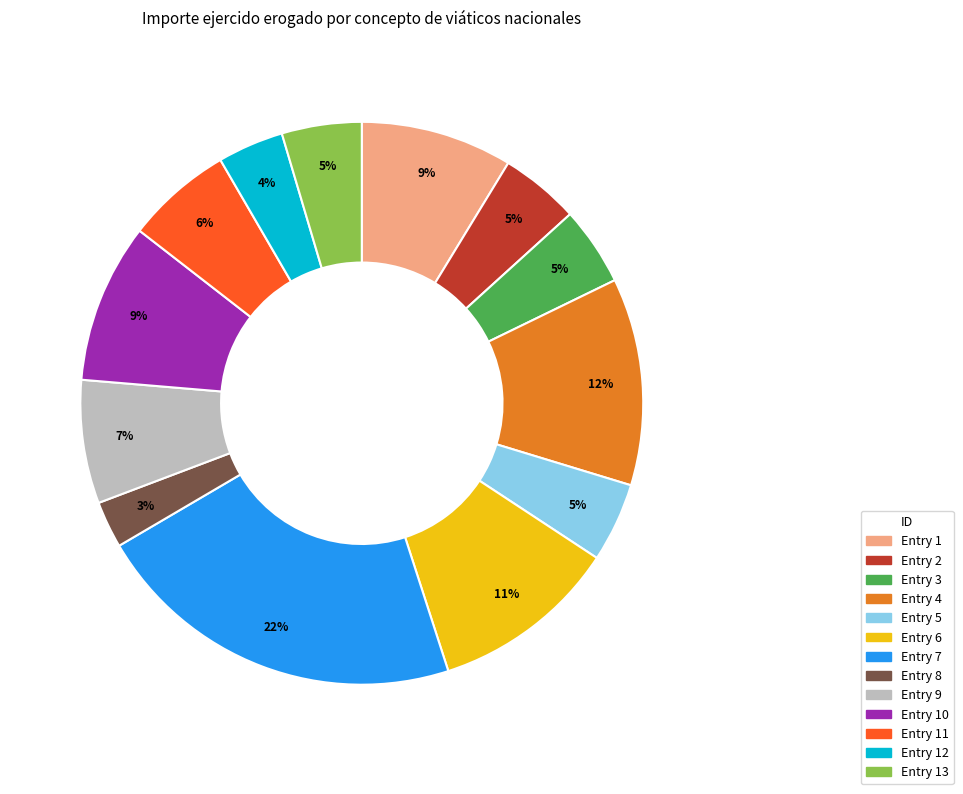

To the nearest percent, what is the average slice percentage?

8%